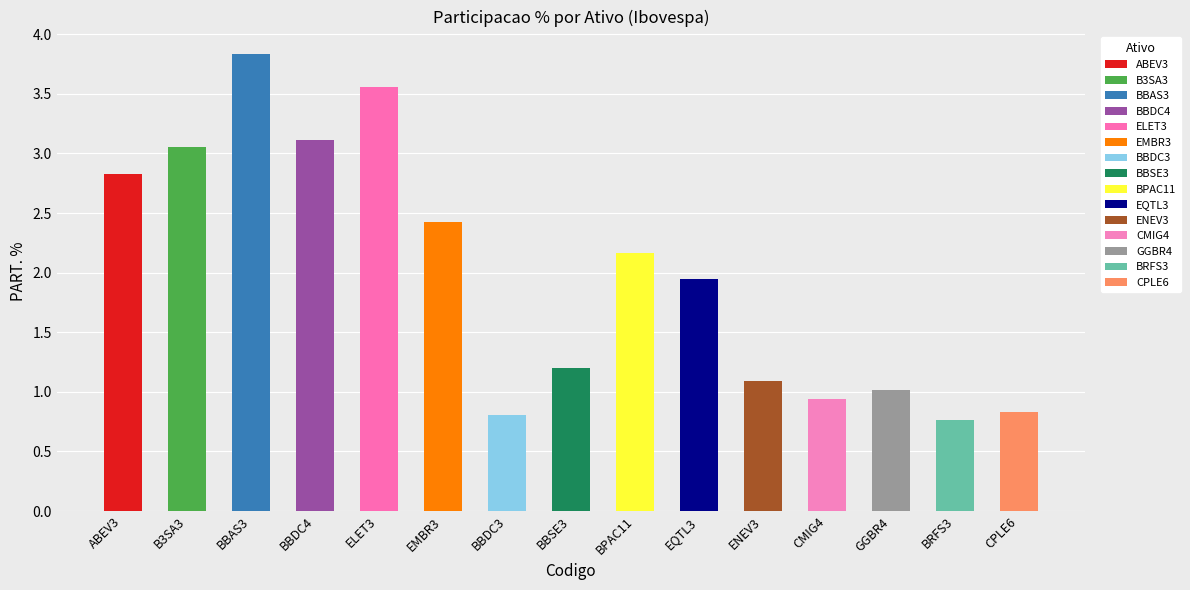

What is the difference between the maximum and minimum values?

3.1